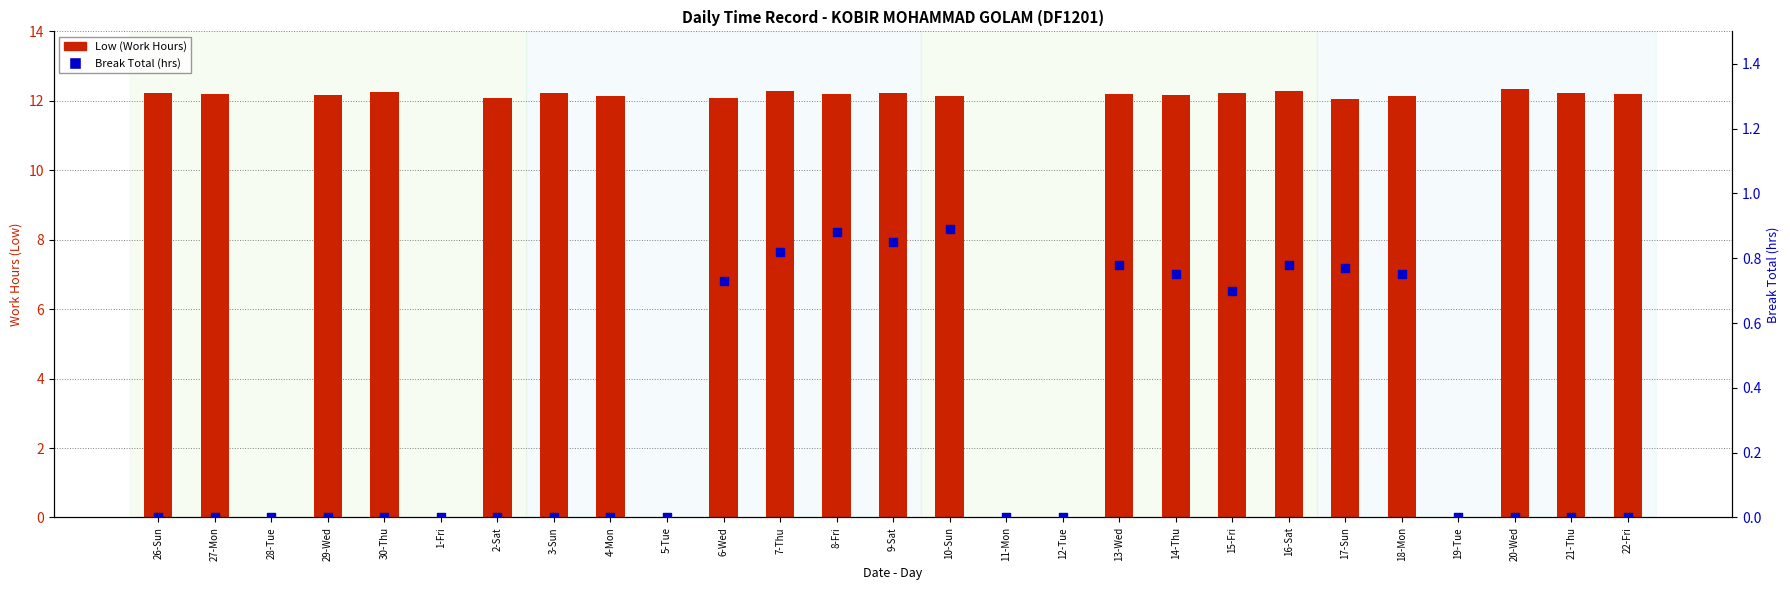

At which category is the sum across all series the highest?

7-Thu